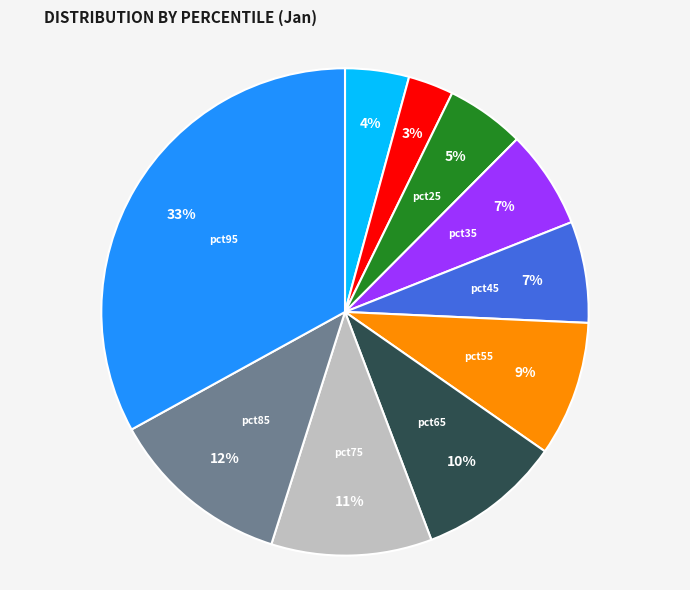

How many segments does this pie chart have?

10